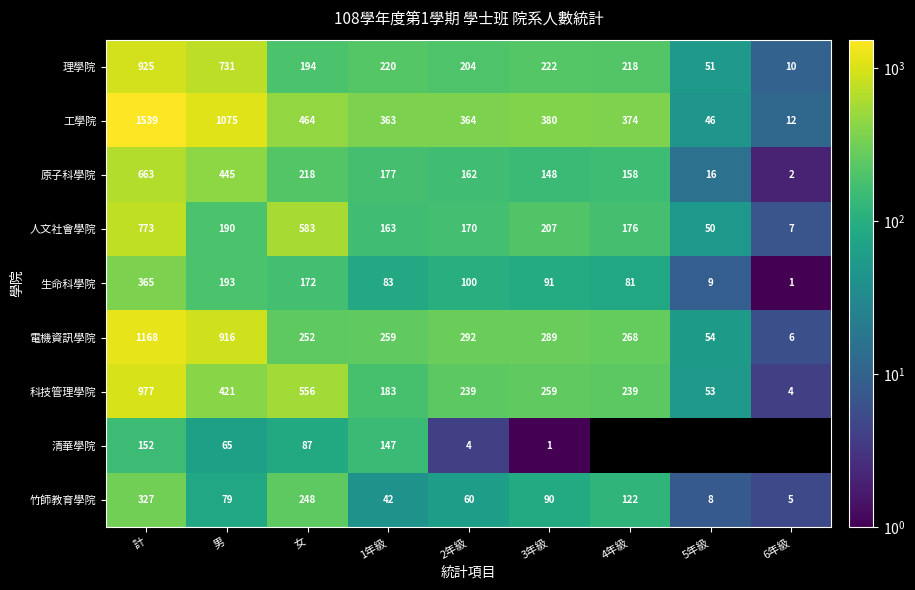

At which label does 理學院 reach its peak?

計